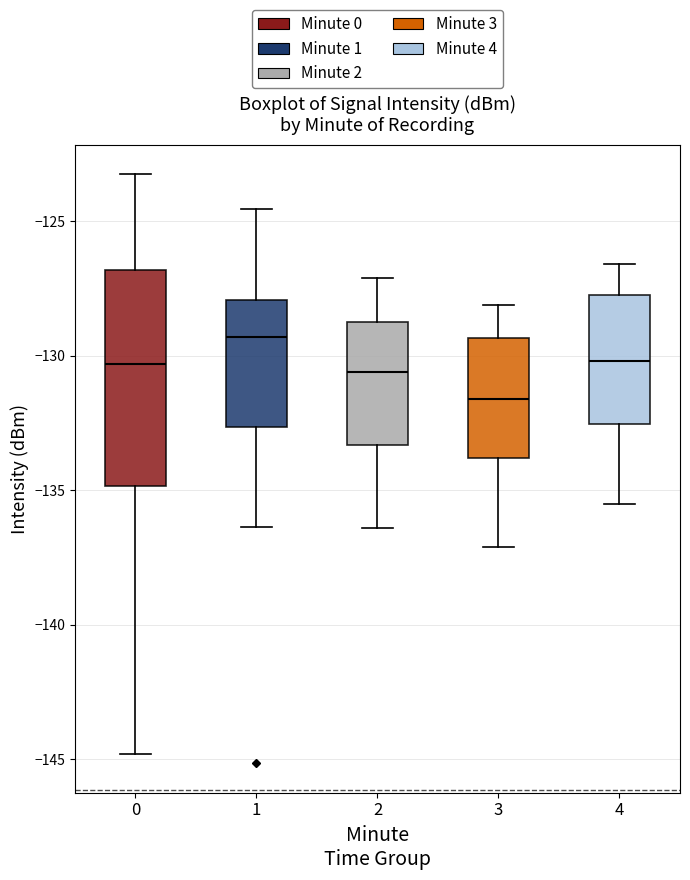

Where does the median line of the box at x = 1 sit on the y-axis? The values are not printed on the chart, so give them approximately, as read against the axis.

-129.5